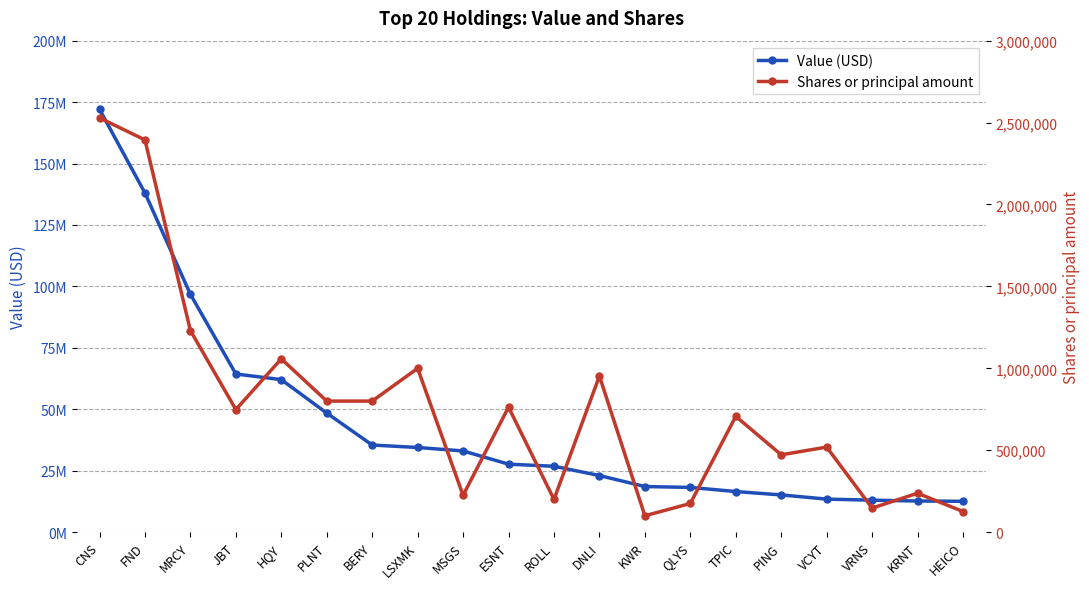

The Shares or principal amount series shows 125993 at HEICO. True or false?

True